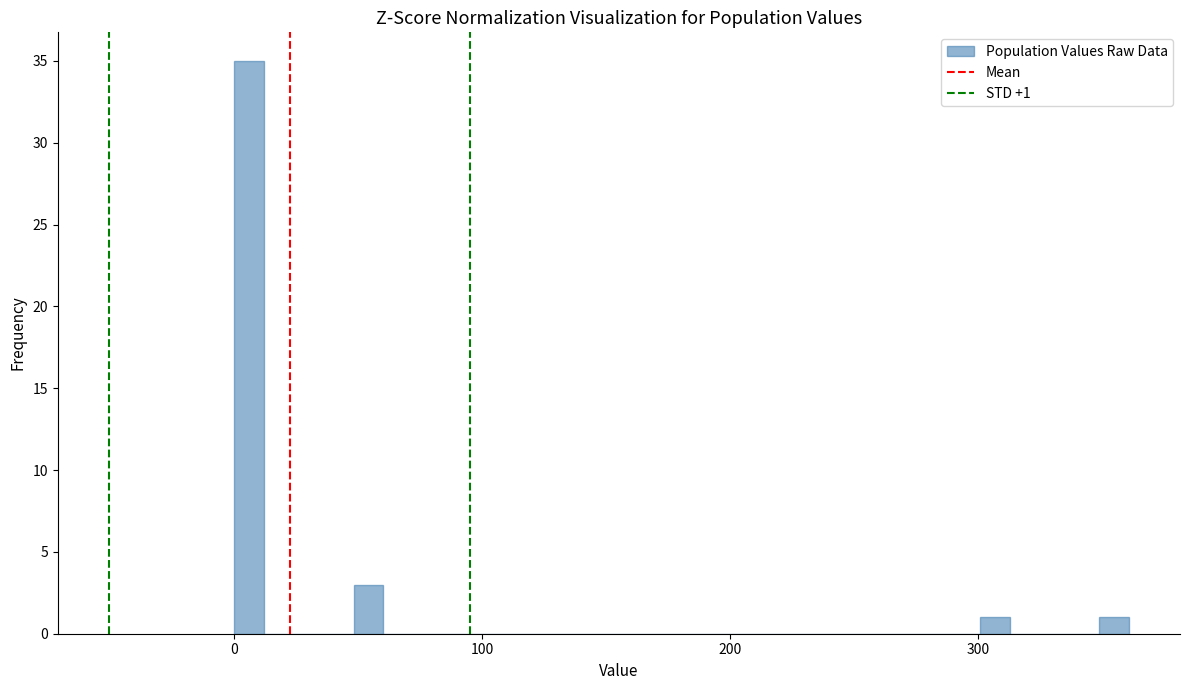

Read against the x-axis, roughly where is the centre of the tallest bar?

10